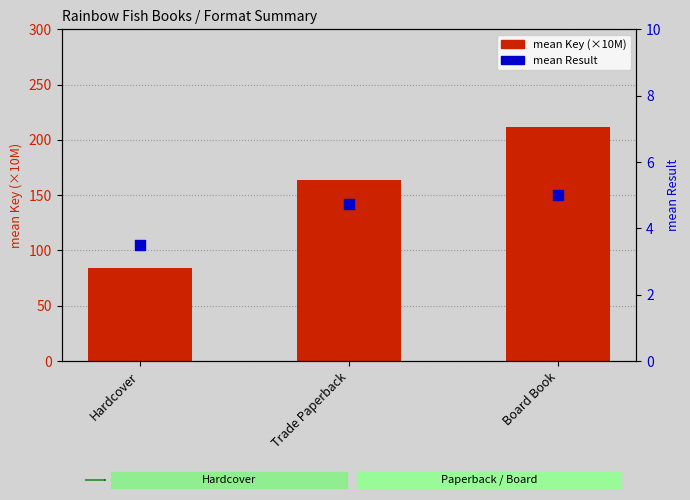

Which series has the largest total across all categories?

mean Key (×10M)